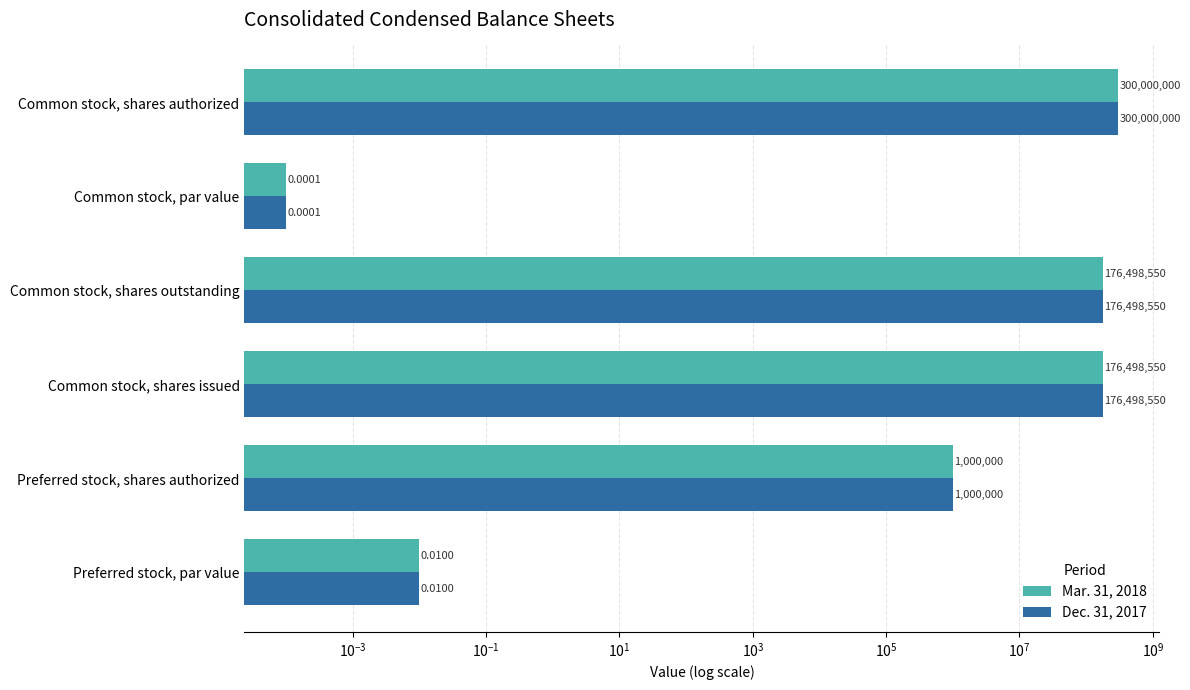

List the series in order of their peak value, lowest first.

Mar. 31, 2018, Dec. 31, 2017